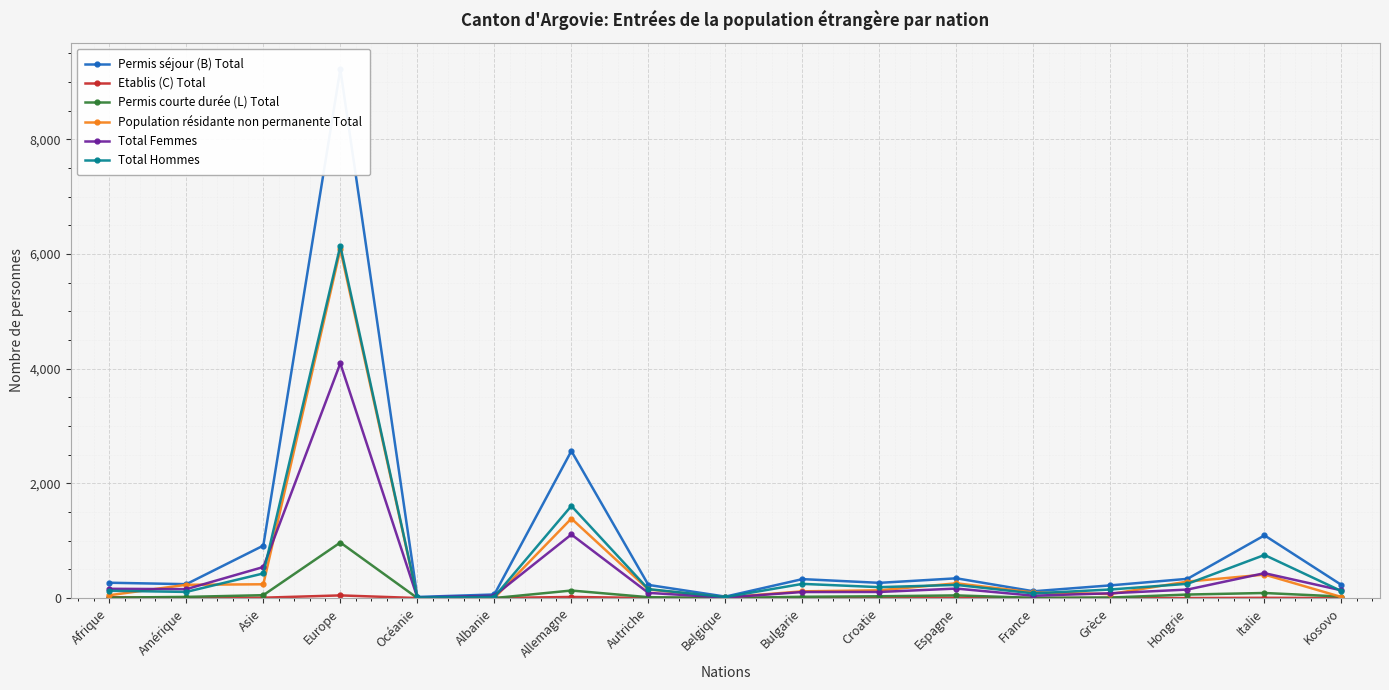

In Permis séjour (B) Total, how many points are higher than both neighbors (excluding endpoints)?

5